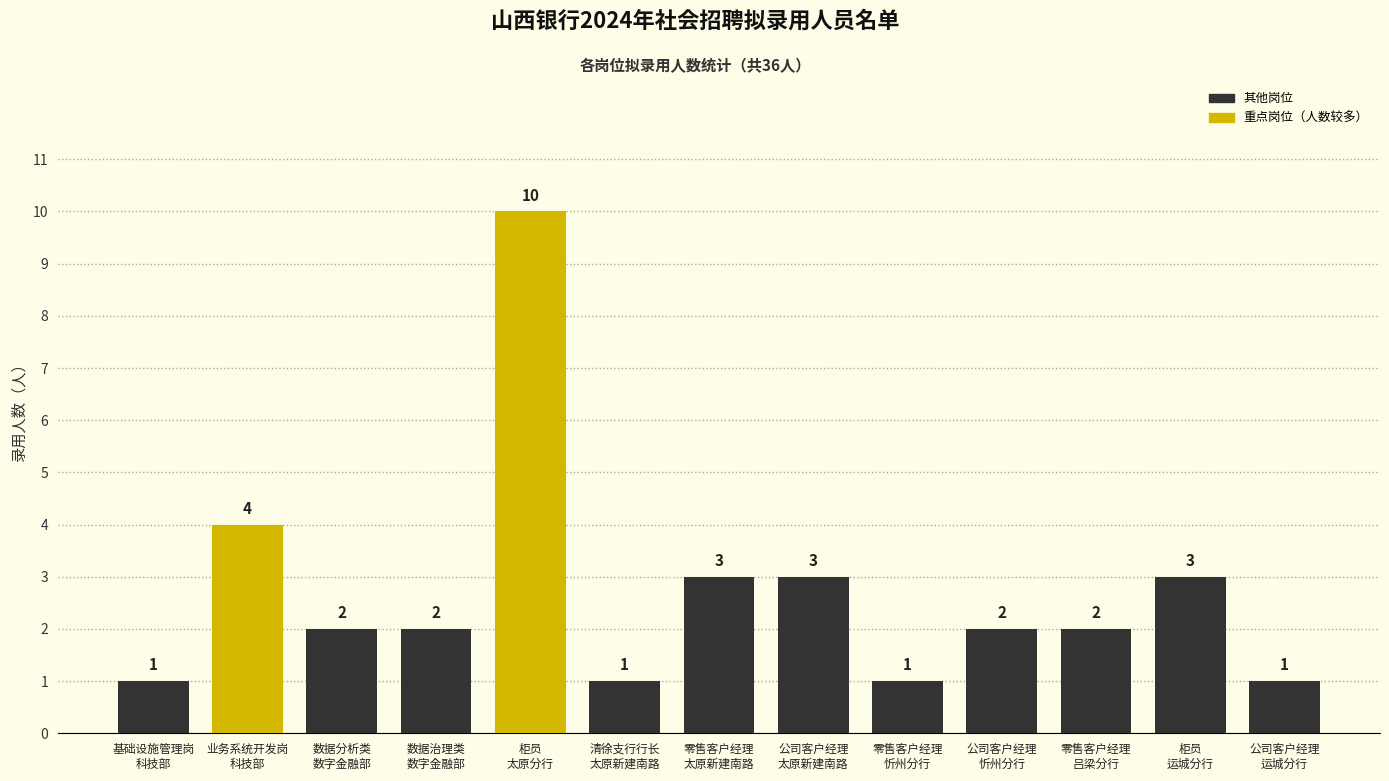

How many distinct data groups are displayed?

1